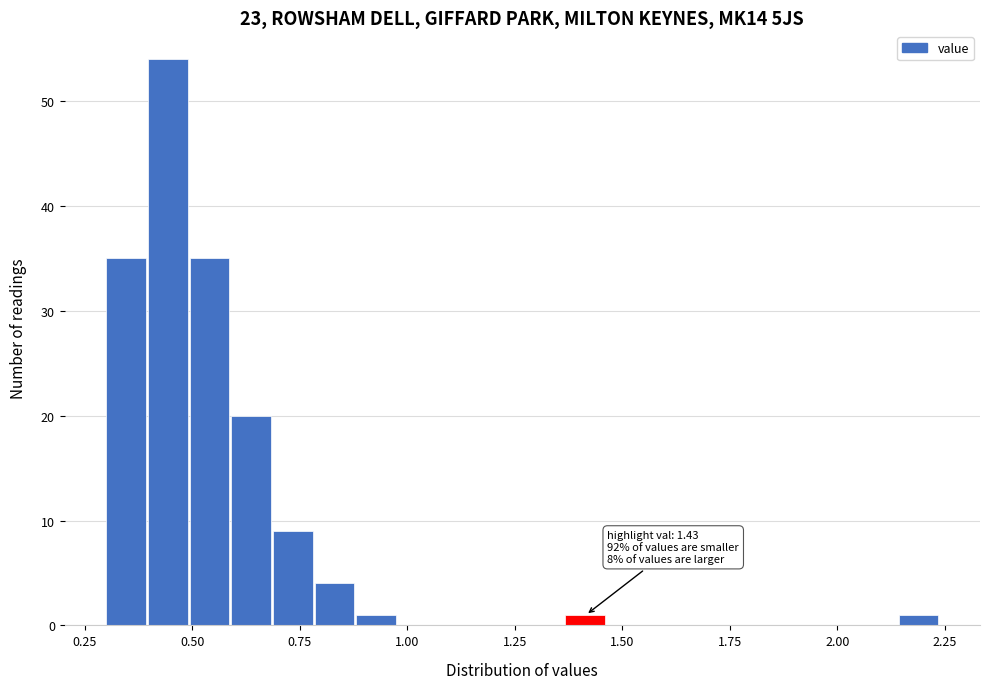

Read against the x-axis, roughly where is the centre of the tallest bar?

0.45